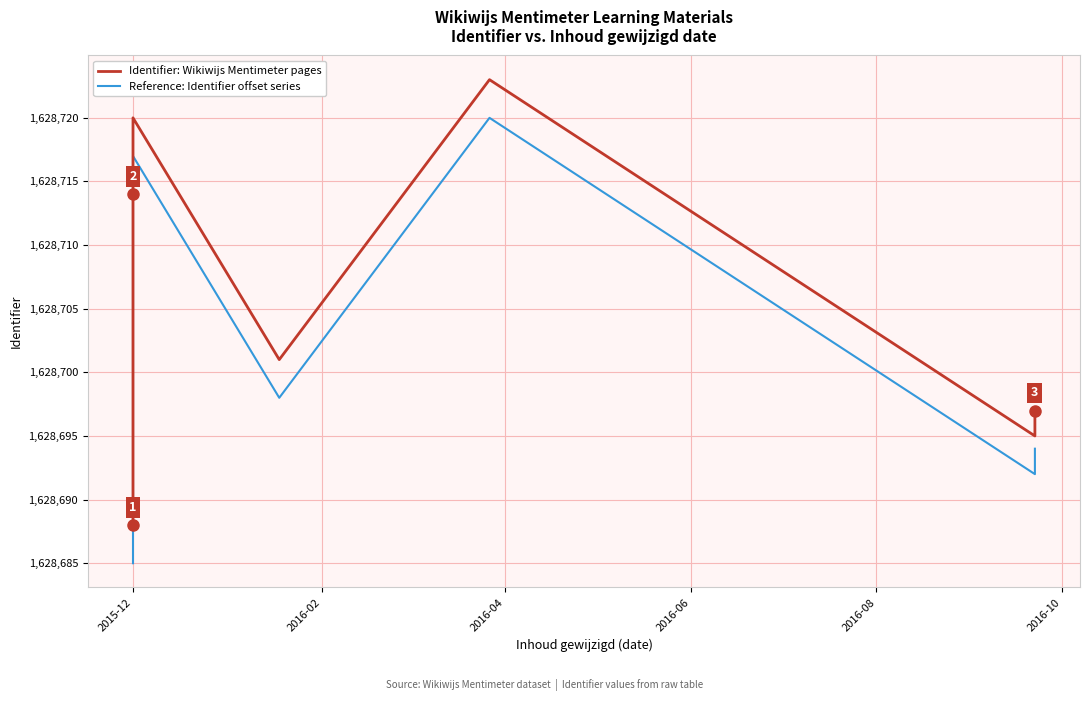

What is the spread (max minus min) of values at 2015-12?

3